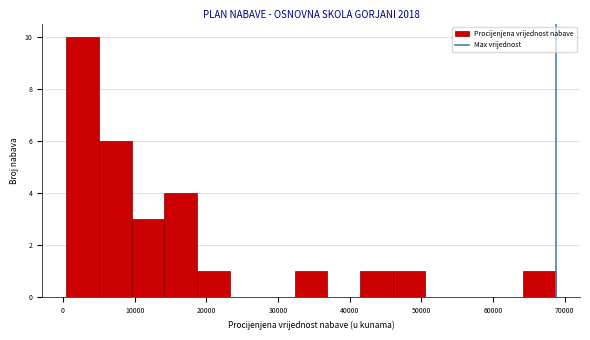

How tall is the bar that spans 10000 to 14000 on the x-axis? Neither the bar edges nor the heights are printed on the chart, so give them approximately, as read against the axes.

3